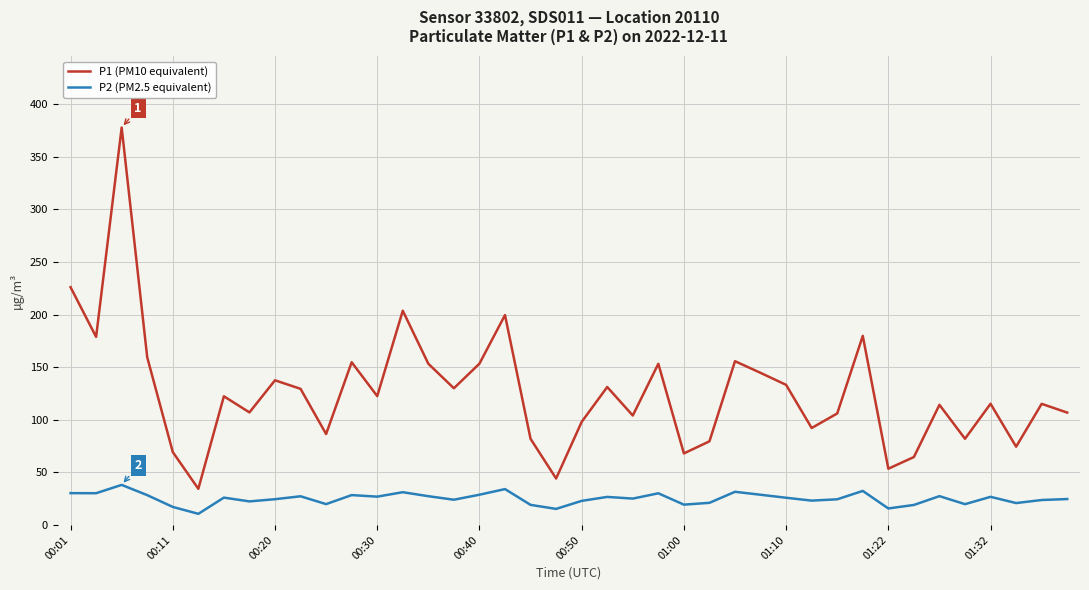

What is the difference between the maximum and minimum values in the P2 (PM2.5 equivalent) series?

27.5